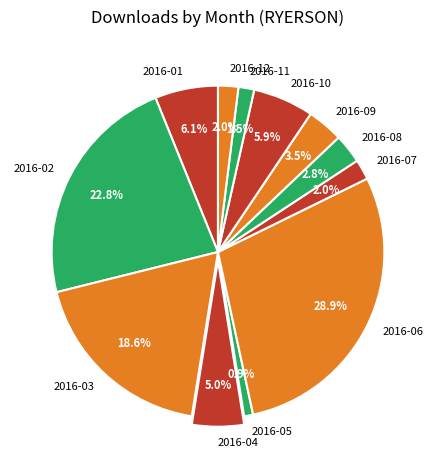

Is there a majority slice in this chart?

No